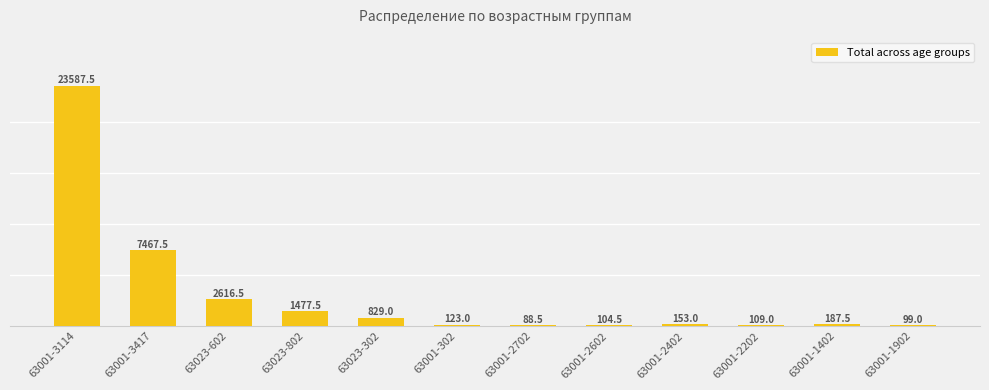

What is the change in value from 63001-302 to 63001-2402?

+30.0